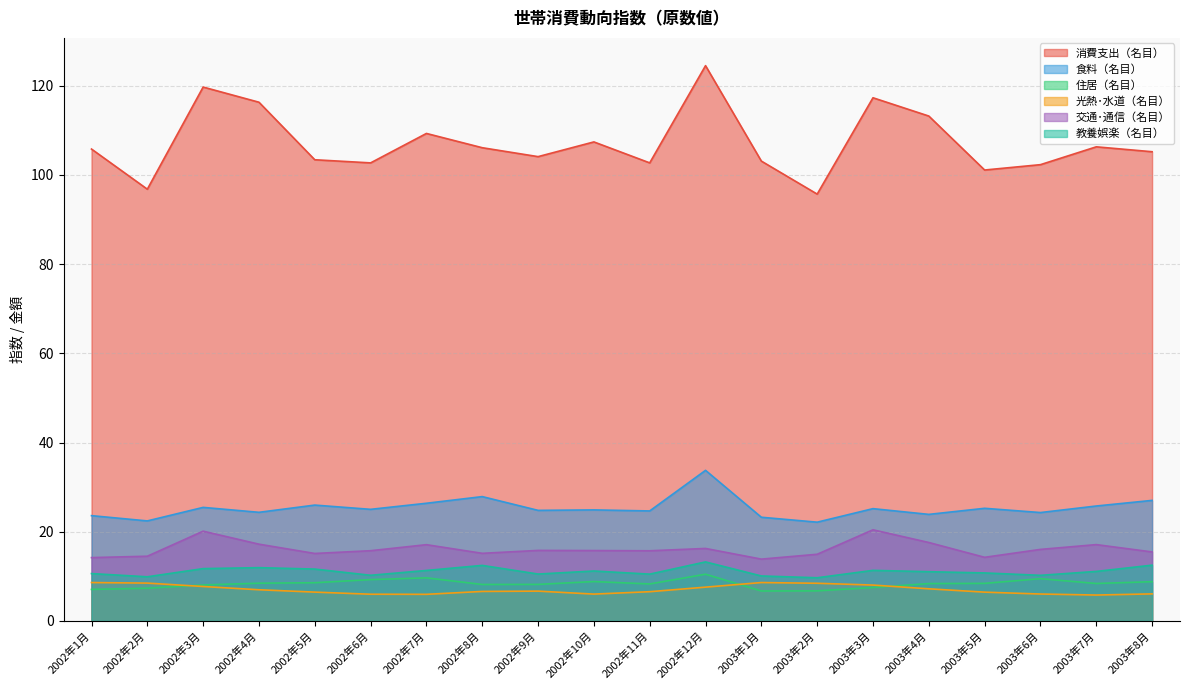

True or false: 交通･通信（名目） and 住居（名目） cross at least once.

False